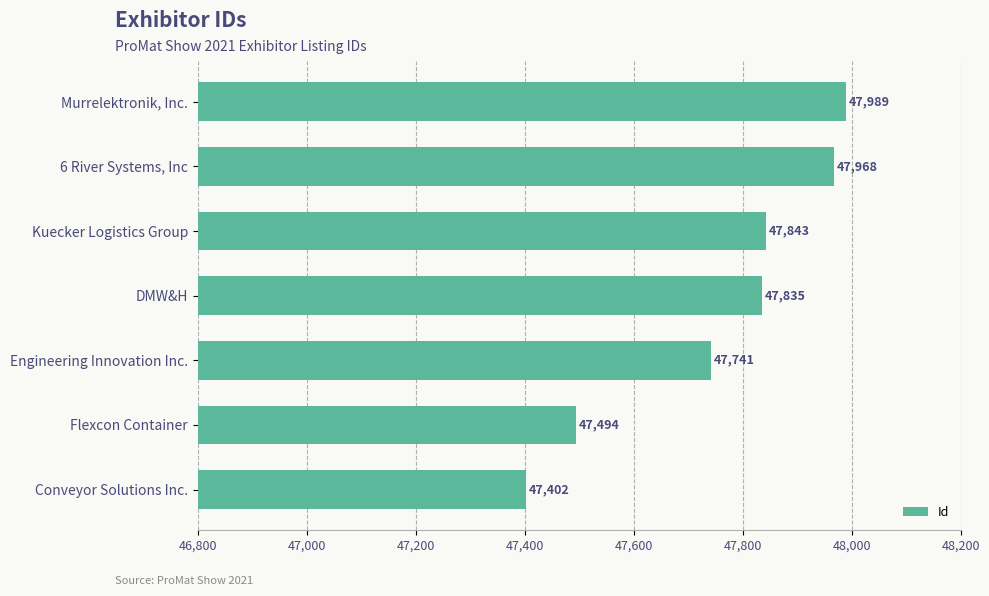

List the labels in order of value, largest first.

Murrelektronik, Inc., 6 River Systems, Inc, Kuecker Logistics Group, DMW&H, Engineering Innovation Inc., Flexcon Container, Conveyor Solutions Inc.